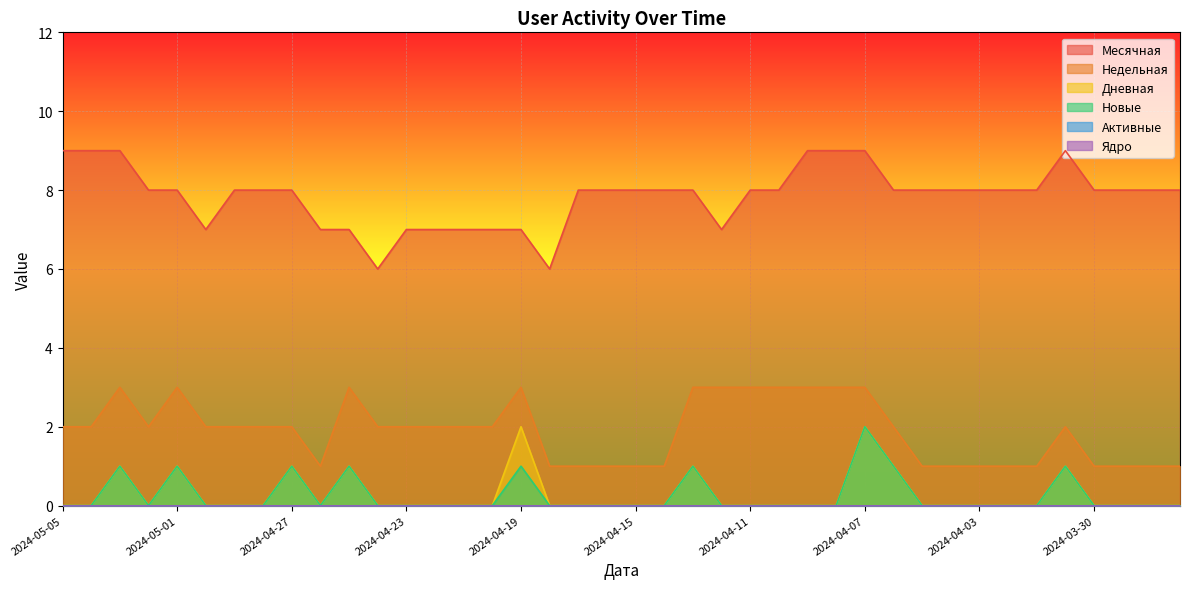

How many values in the Месячная series exceed 8?

7